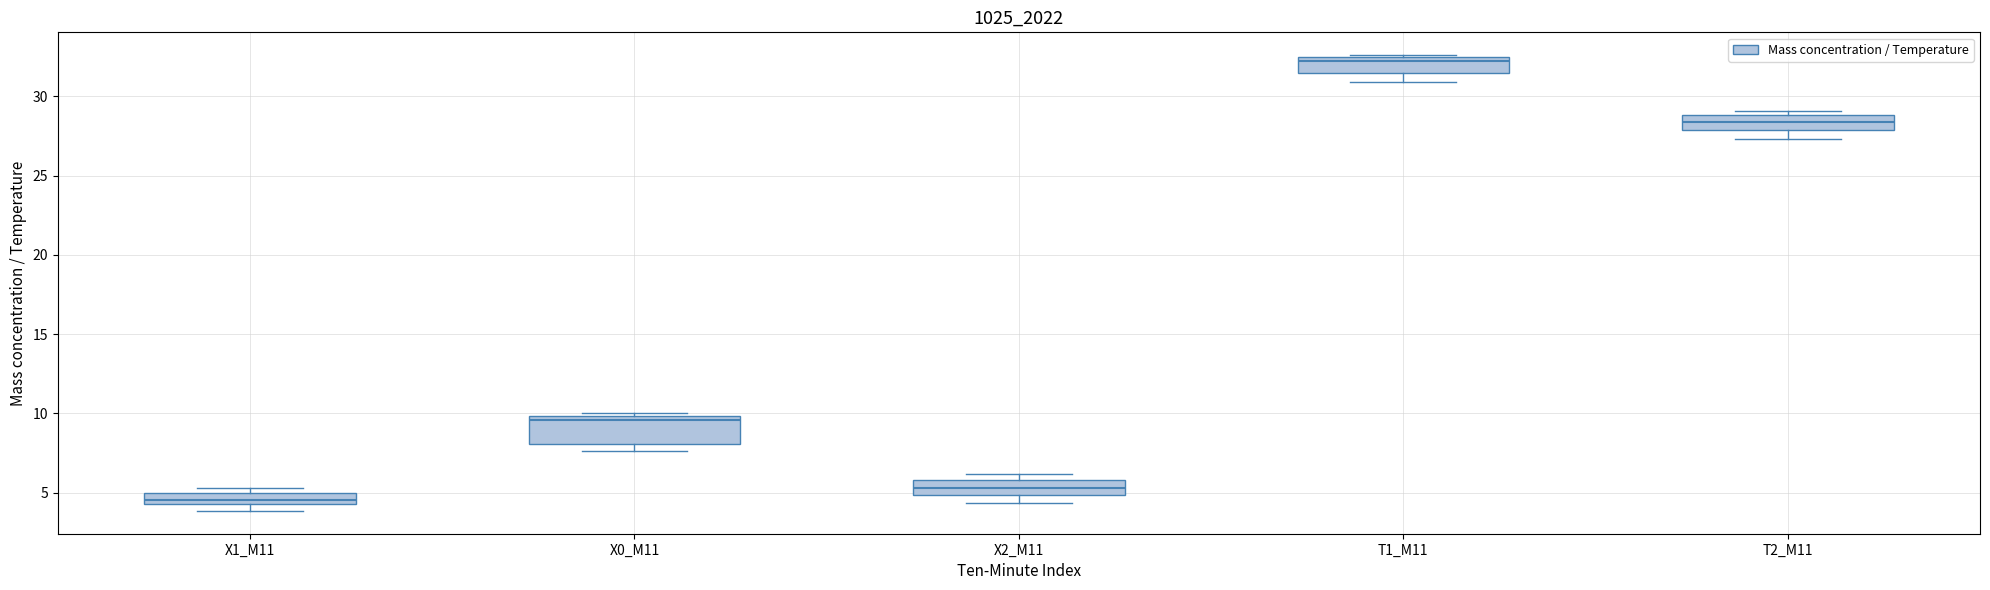

Where does the median line of the box for T1_M11 sit on the y-axis? The values are not printed on the chart, so give them approximately, as read against the axis.

32.0